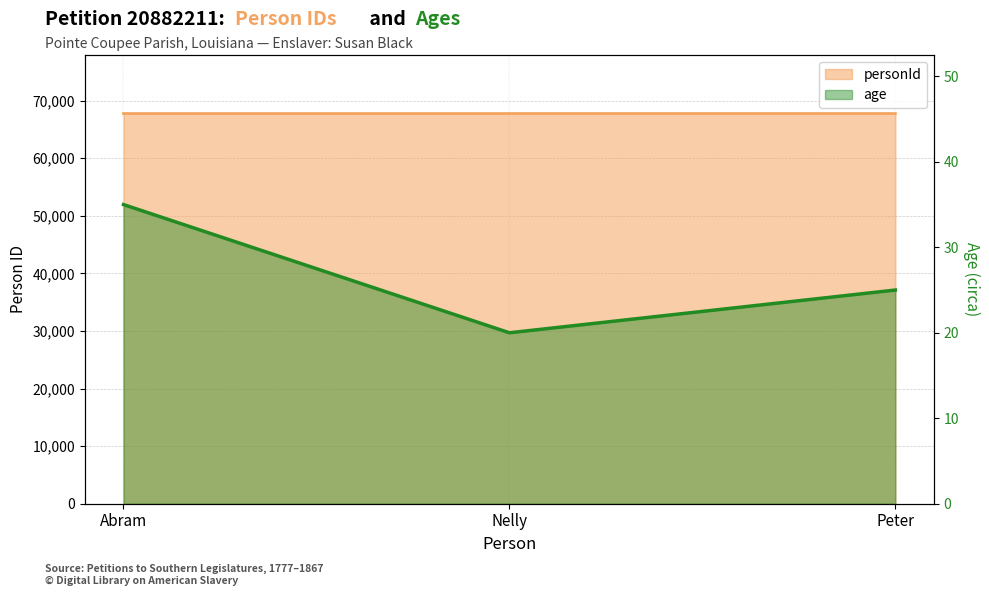

The personId series shows 67746 at Nelly. True or false?

True